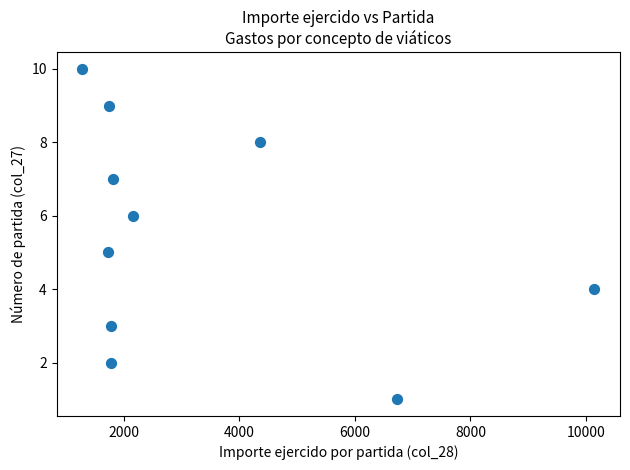

What is the average Y value?

6